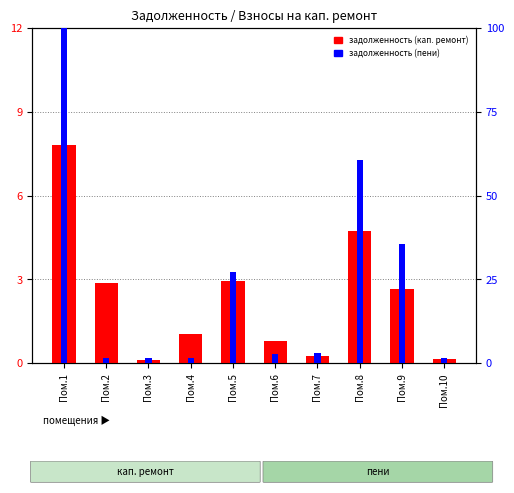

Reading left to right, extract all data points from this chart.

задолженность (кап. ремонт): 7803.1	2877.1	118.8	1028.5	2928.3	797.8	255.6	4742.3	2667.7	153.1
задолженность (пени): 100.0	1.5	1.4	1.5	27.2	2.8	3.0	60.5	35.4	1.5